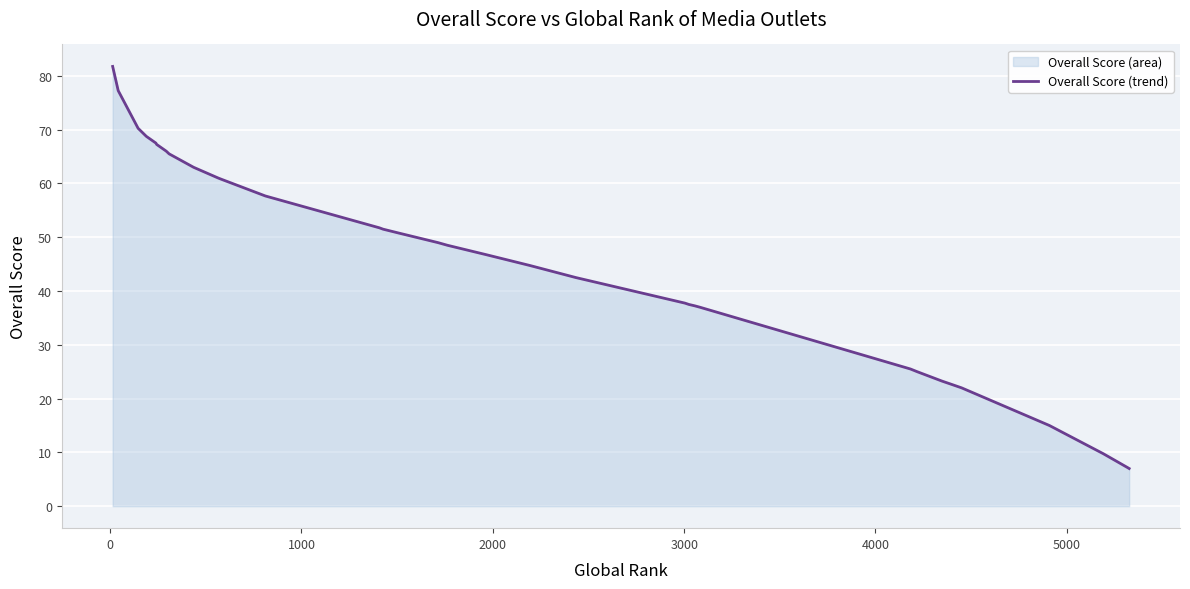

How many data points are above 48?

18